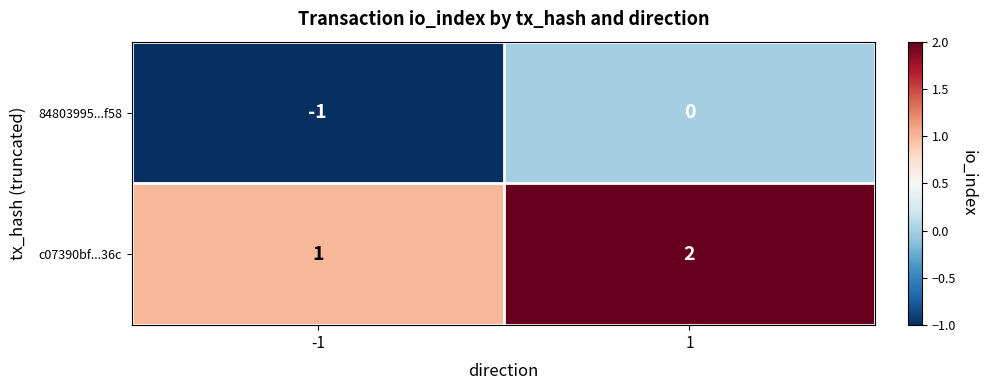

Is the value of 84803995...f58 at 1 greater than the value of c07390bf...36c at -1?

No